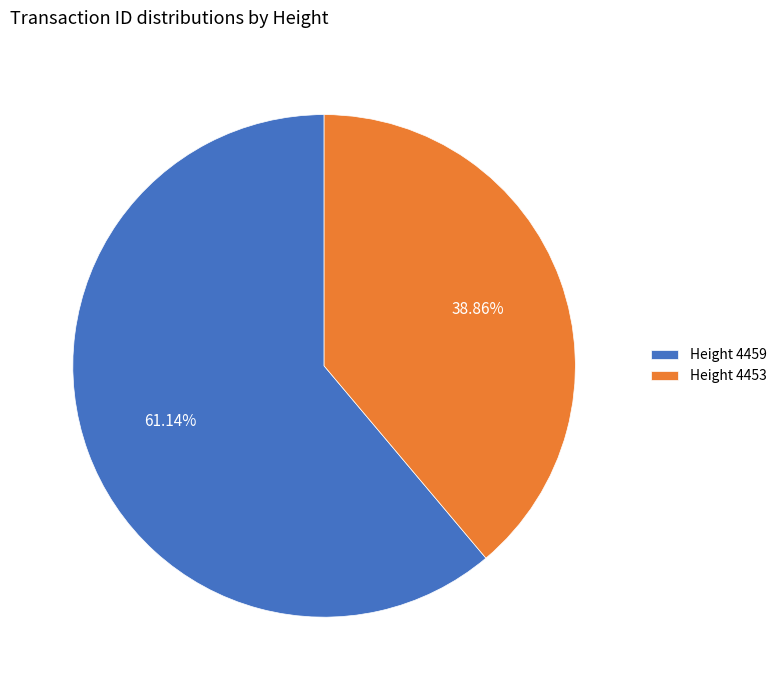

What is the majority slice?

Height 4459